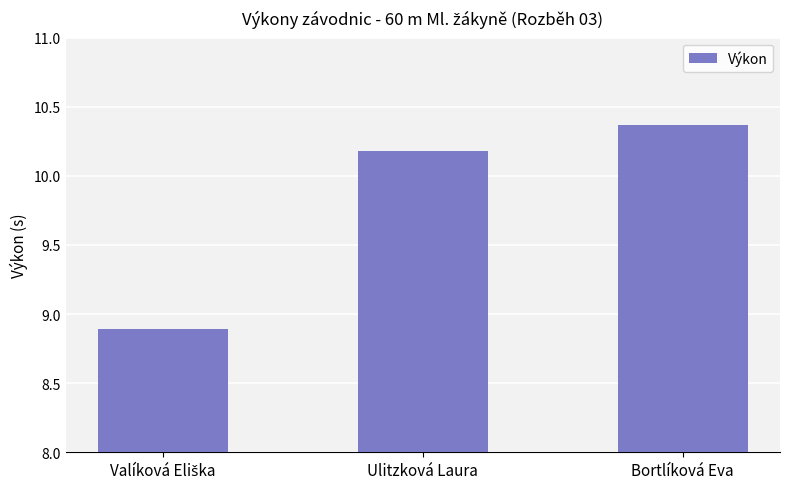

What is the average value?

9.8